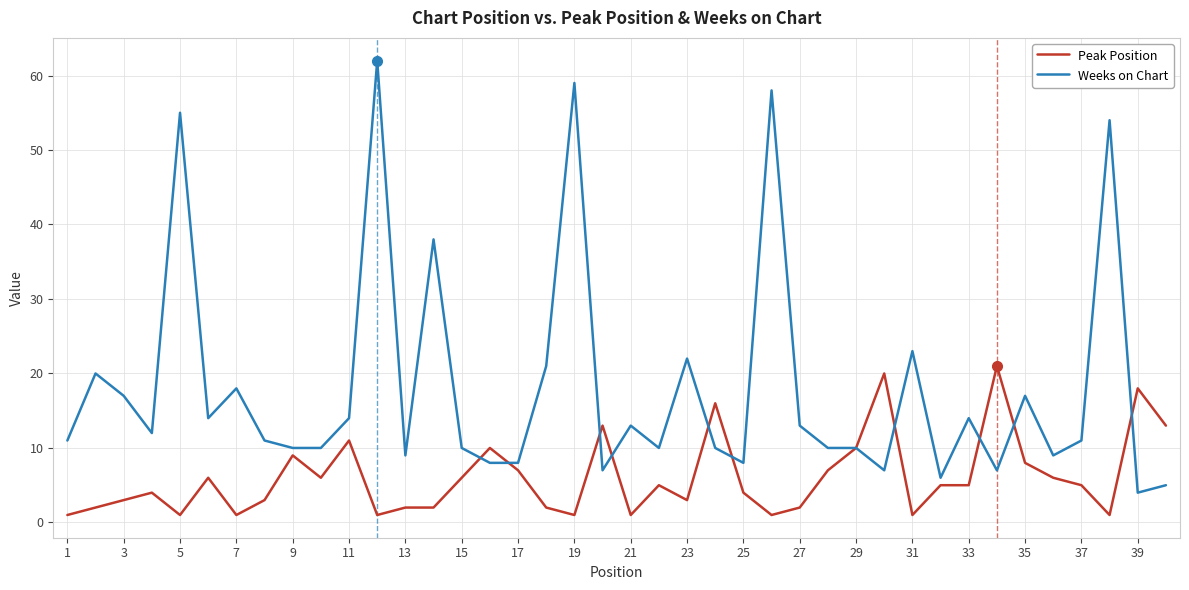

Rank the series by their average value, from highest to lowest.

Weeks on Chart, Peak Position